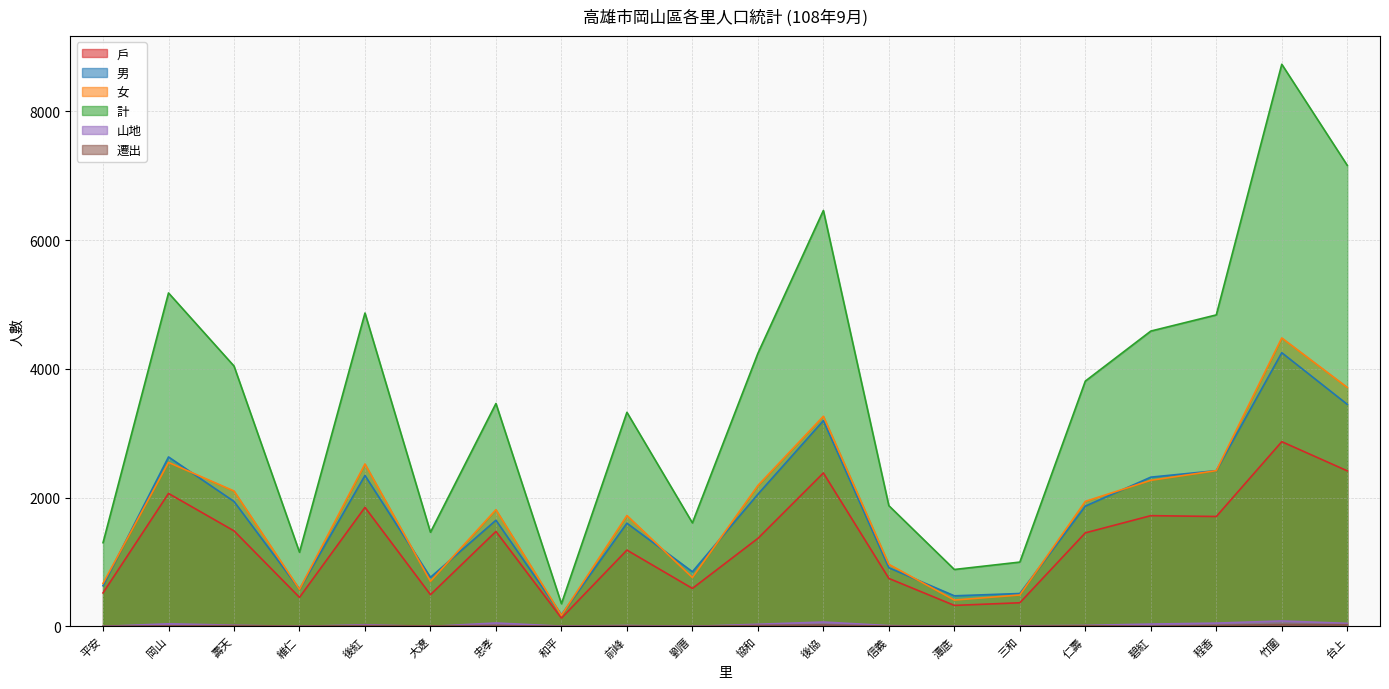

Does the chart display data point markers on the line(s)?

No